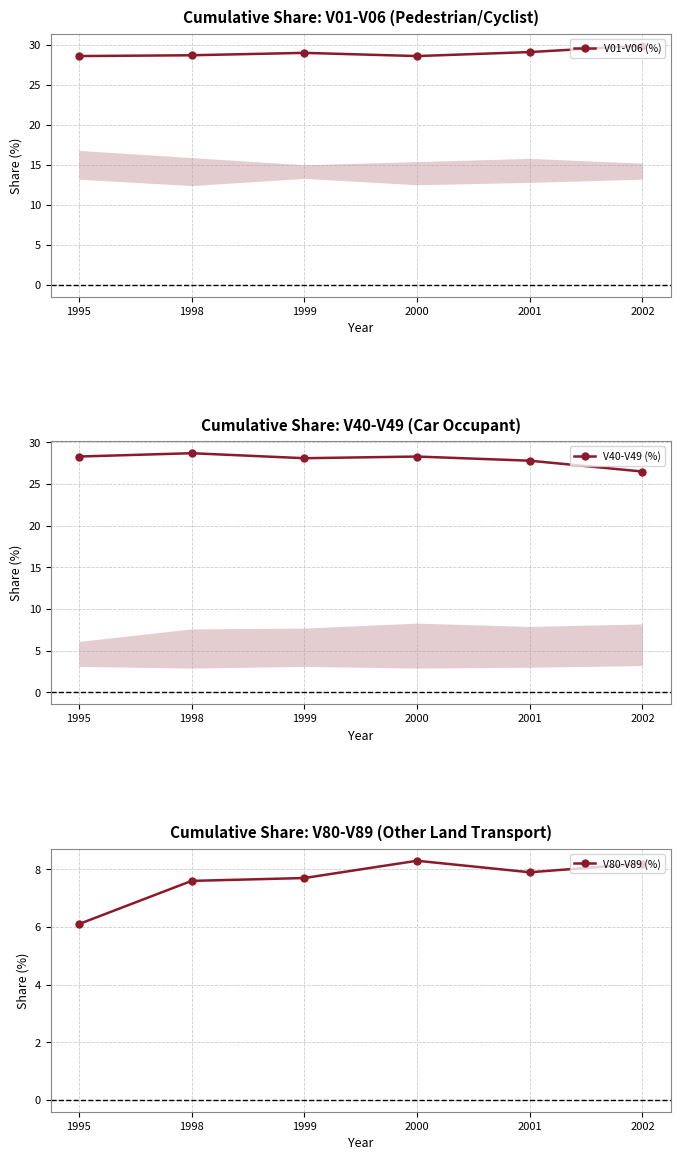

How many values in the V40-V49 (%) series exceed 28?

4